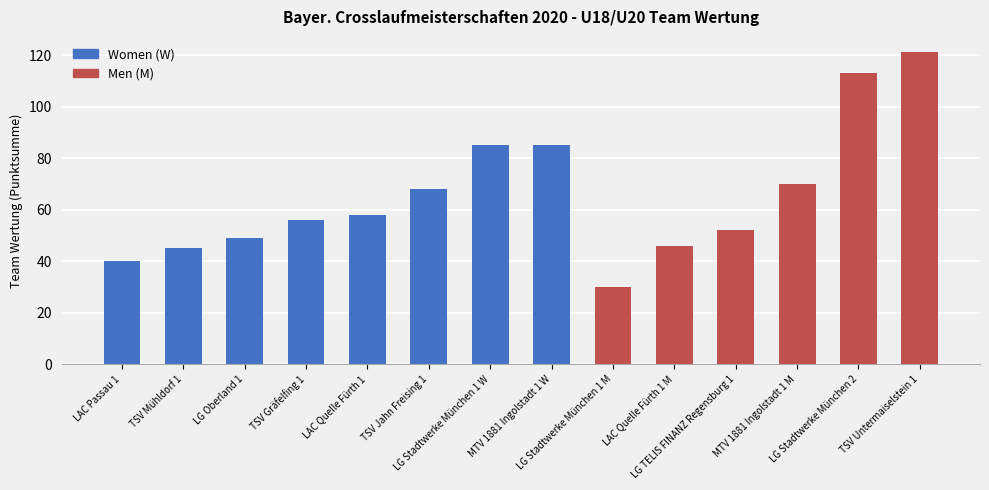

What is the ratio of the value at TSV Jahn Freising 1 to the value at MTV 1881 Ingolstadt 1 M?

1.0